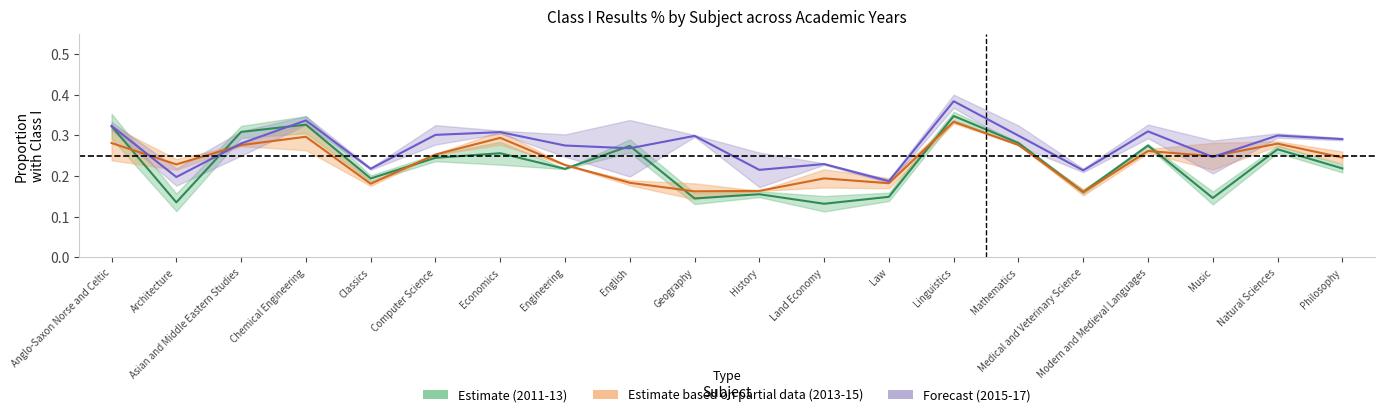

Count the Estimate (2011-13) values in the range 0 to 1.

20